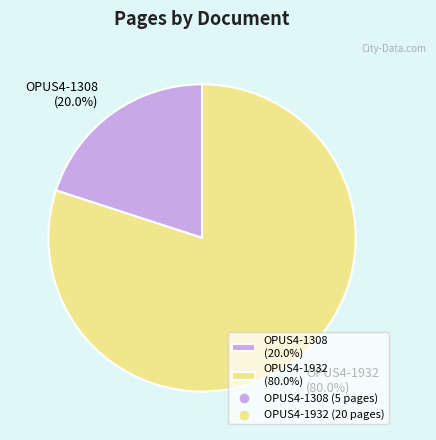

Which category has the biggest portion of the pie?

OPUS4-1932